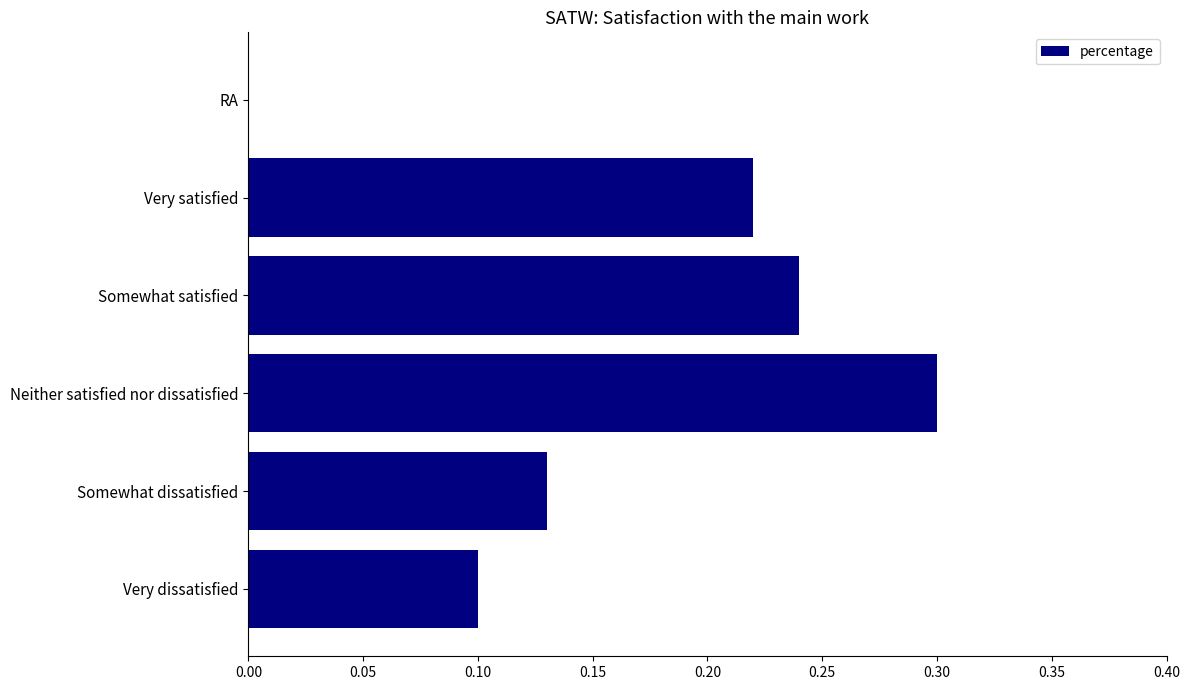

Does the chart contain stacked bars?

No